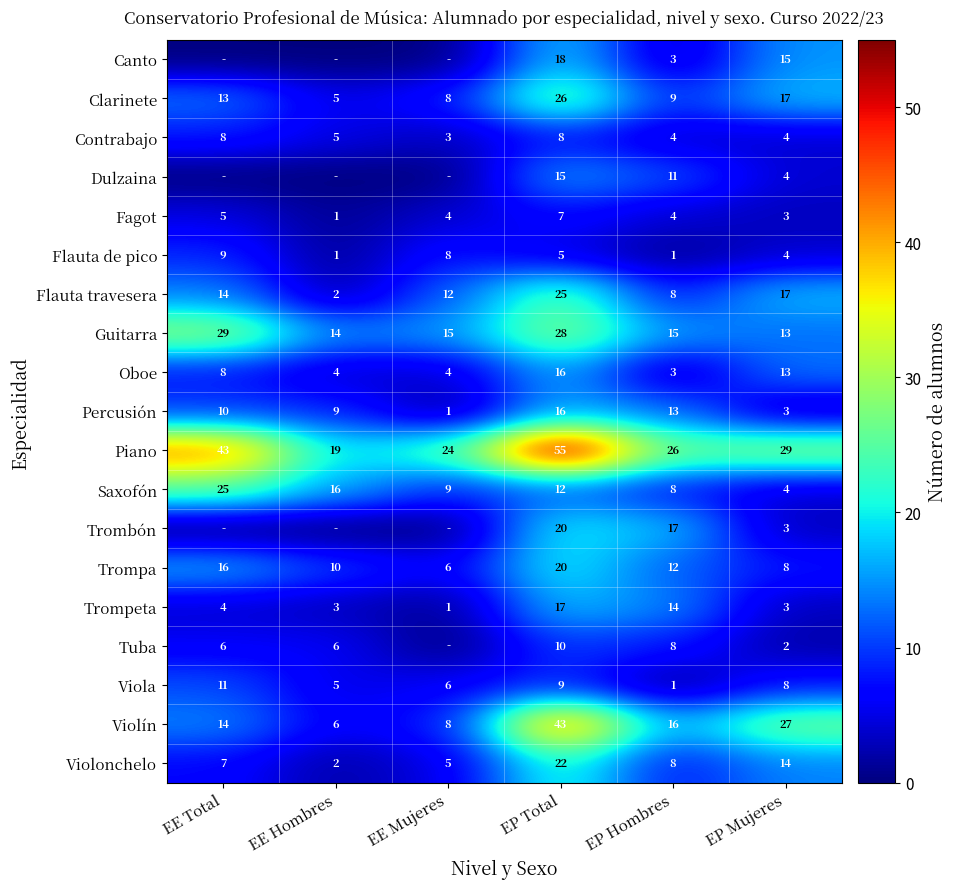

What is the total value across all series at EP Mujeres?

191